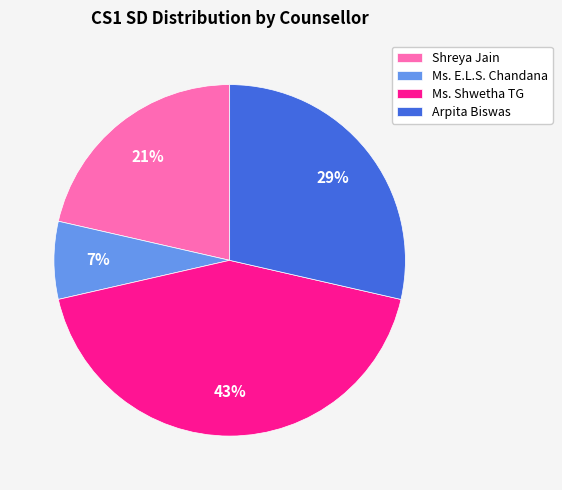

To the nearest percent, what is the difference between the Shreya Jain and Ms. E.L.S. Chandana slice percentages?

14%